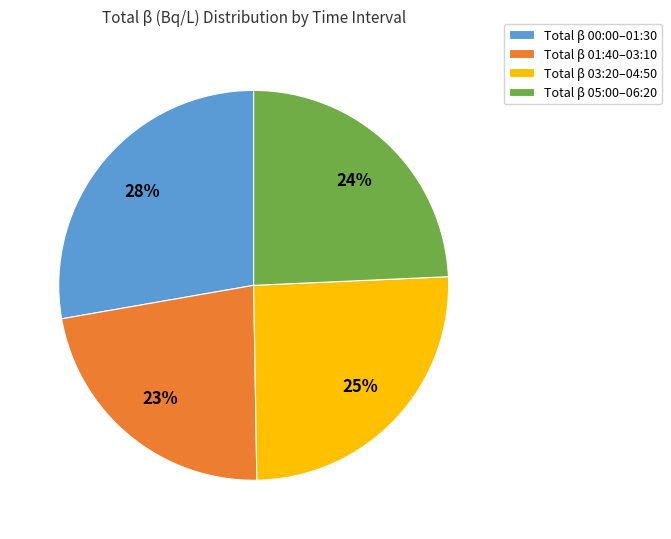

Is there a majority slice in this chart?

No